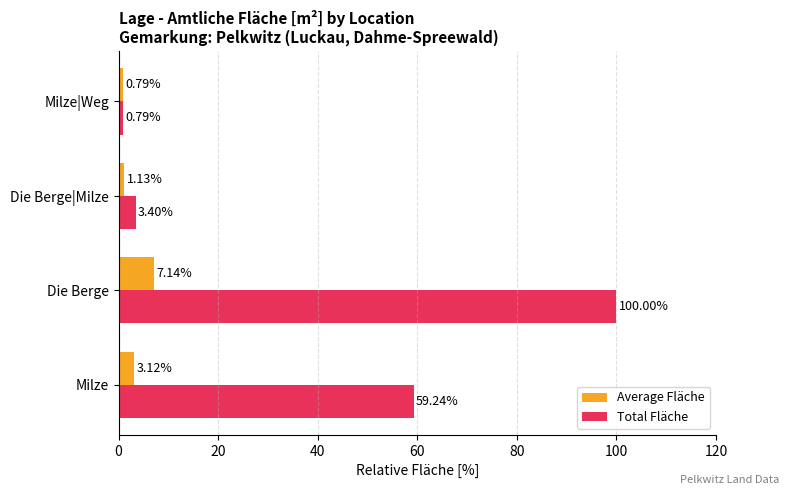

What is the difference between the second highest and second lowest values in the Average Fläche series?

2.0